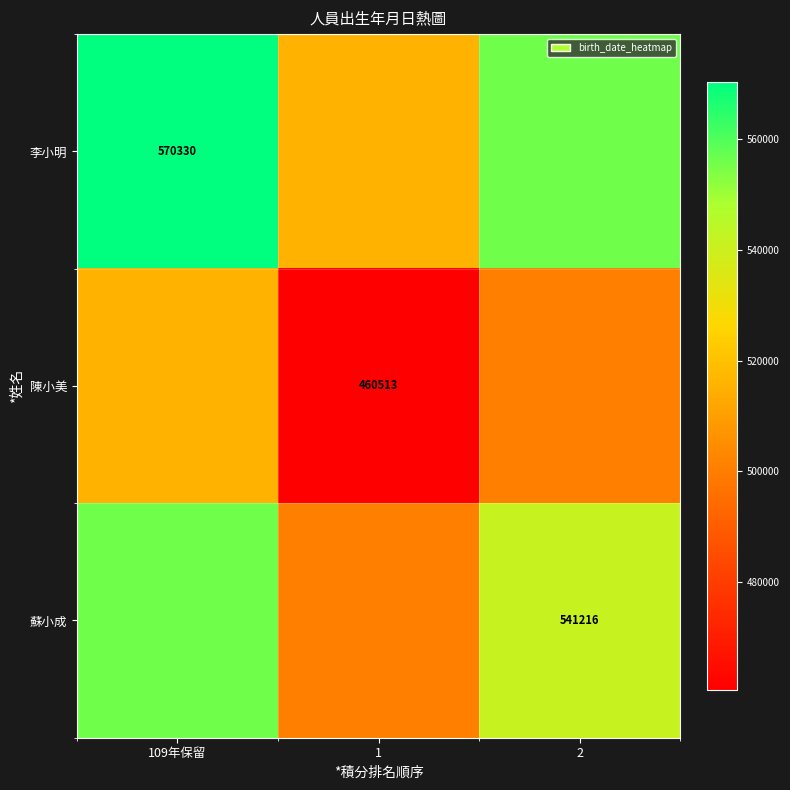

The value of 陳小美 at 1 is 613557.6. True or false?

False